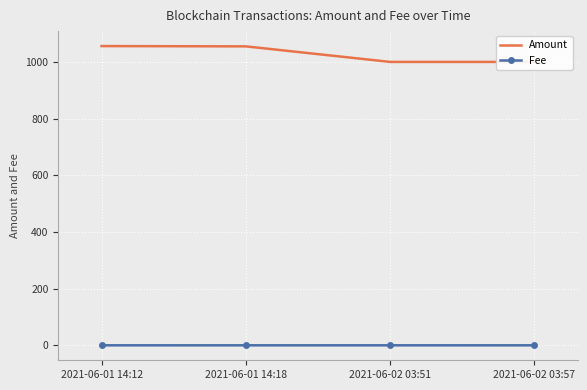

In Fee, how many points are lower than both neighbors (excluding endpoints)?

1